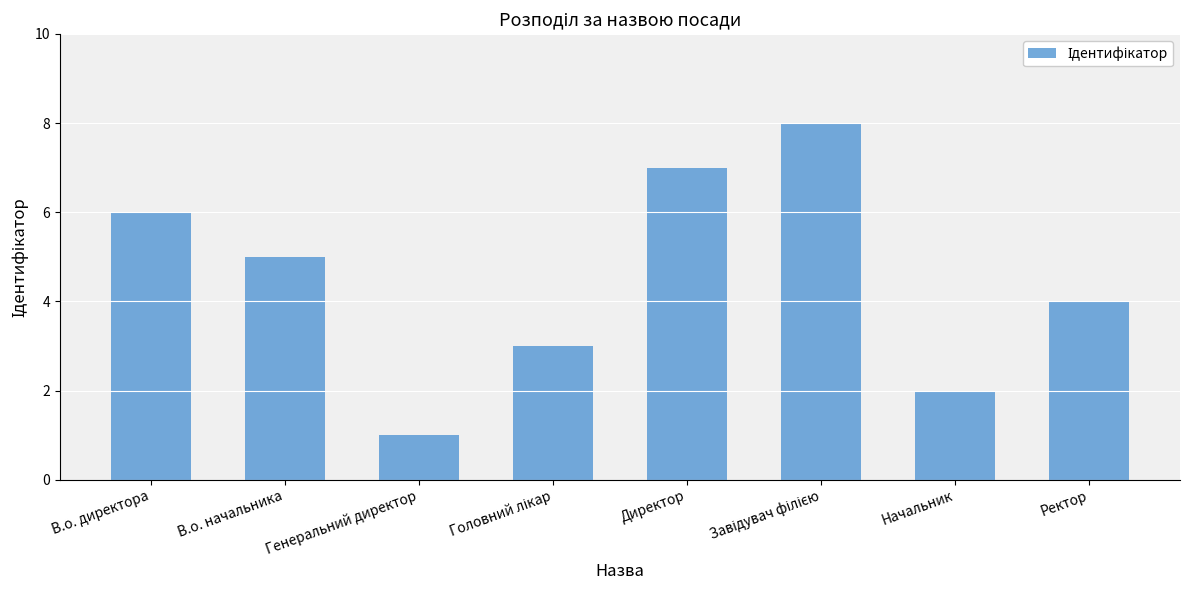

What is the change in value from Генеральний директор to Директор?

+6